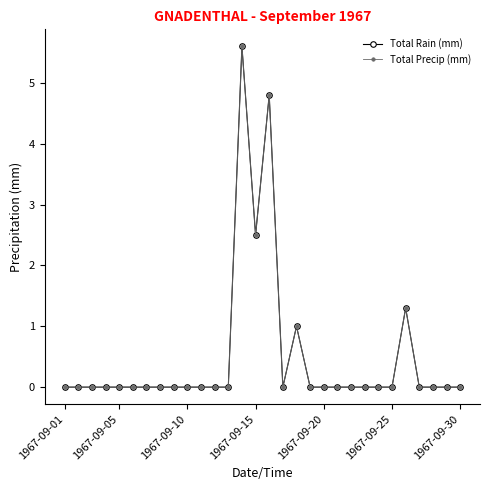

True or false: Total Precip (mm) and Total Rain (mm) cross at least once.

False